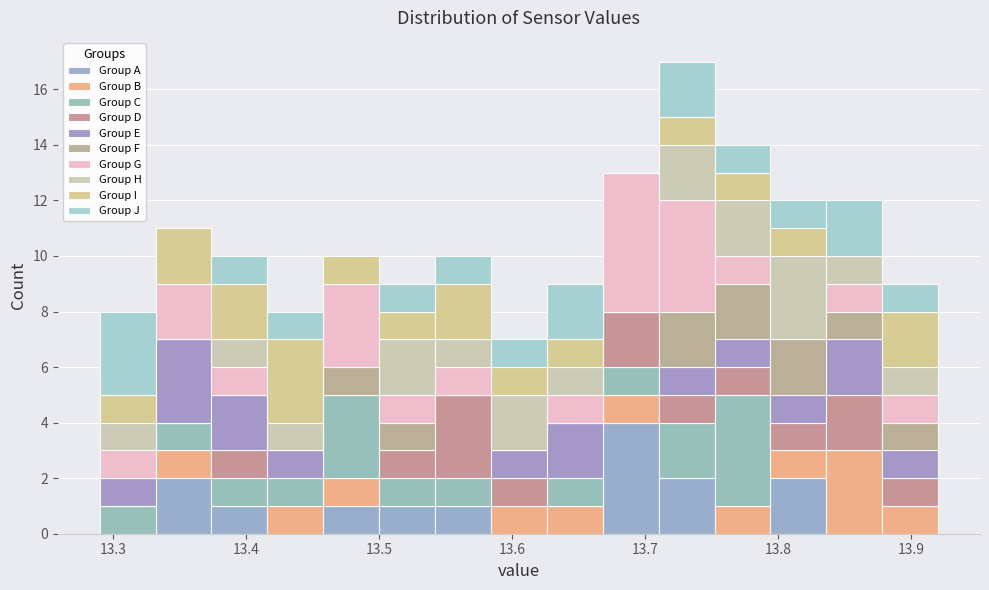

What is the total height of the stacked bar covering 13.500 to 13.542 on the x-axis? Neither the bar edges nor the heights are printed on the chart, so give them approximately, as read against the axes.

9